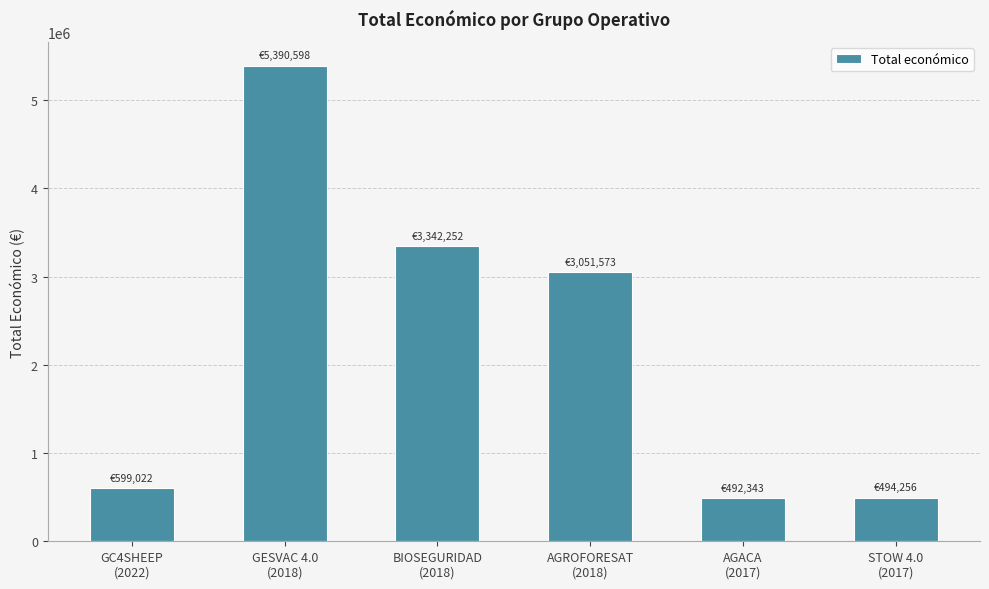

What is the sum of the values at GESVAC 4.0
(2018) and STOW 4.0
(2017)?

5884854